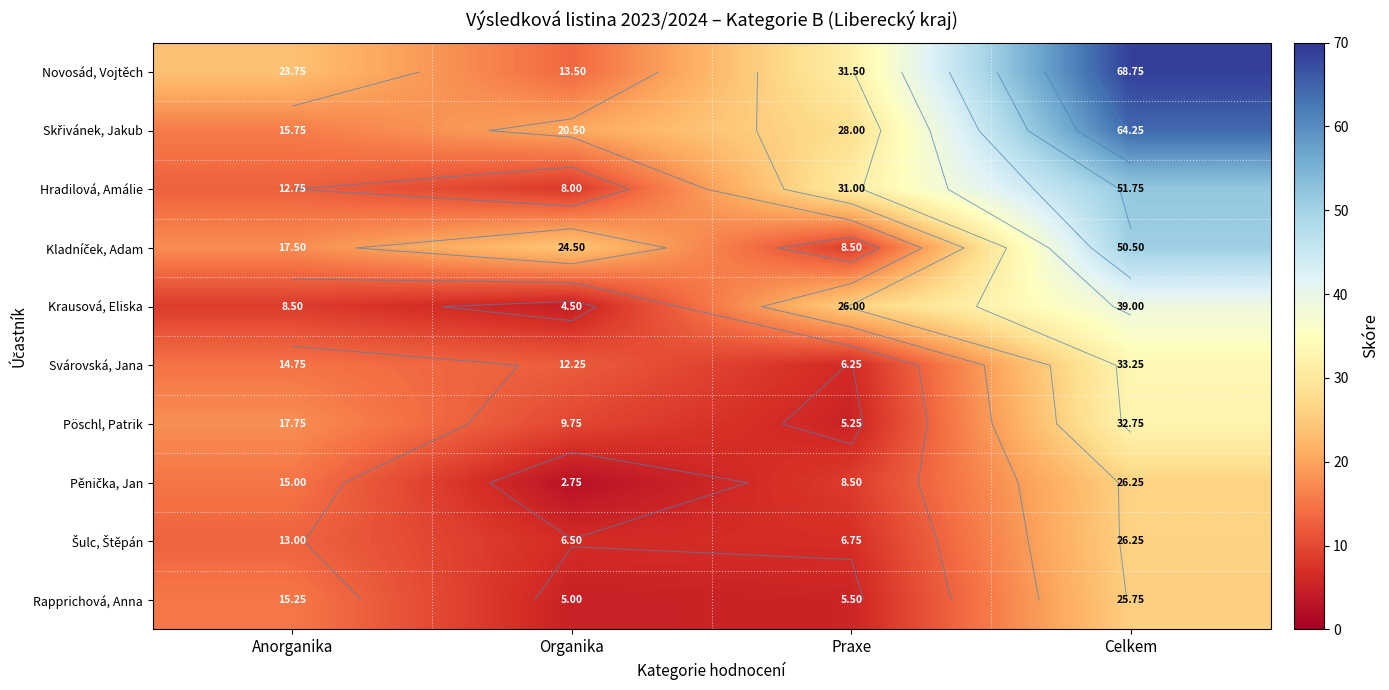

What is the difference between the maximum and minimum values in the Hradilová, Amálie series?

43.8